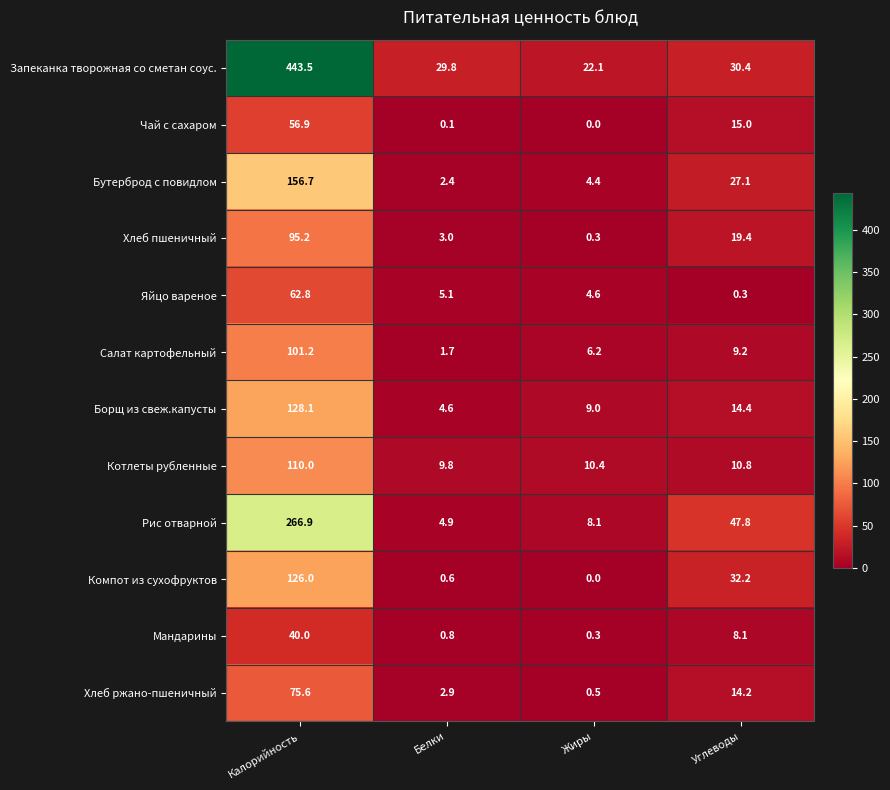

Rank the series by their maximum value, from lowest to highest.

Мандарины, Чай с сахаром, Яйцо вареное, Хлеб ржано-пшеничный, Хлеб пшеничный, Салат картофельный, Котлеты рубленные, Компот из сухофруктов, Борщ из свеж.капусты, Бутерброд с повидлом, Рис отварной, Запеканка творожная со сметан соус.